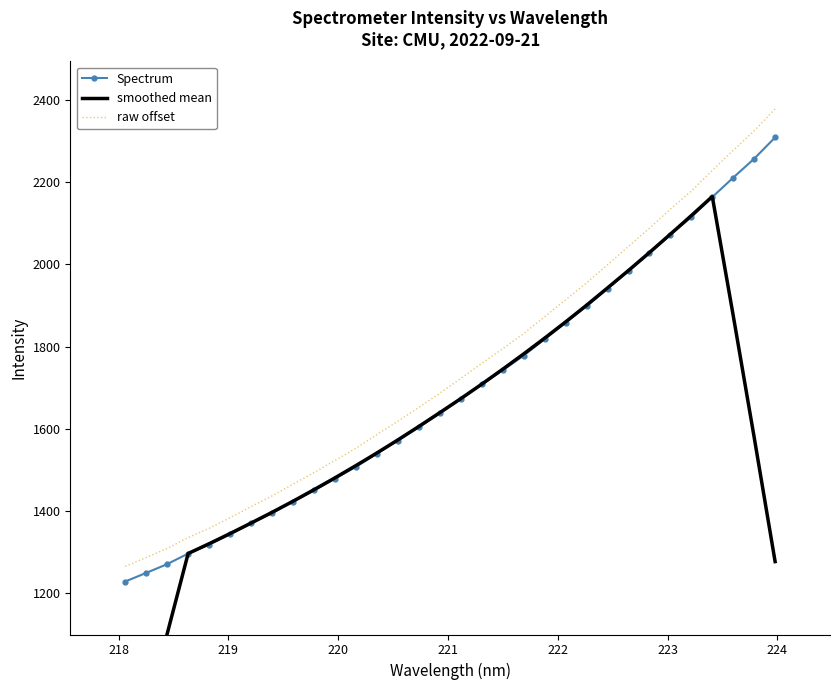

What is the maximum value for raw offset?

2378.2